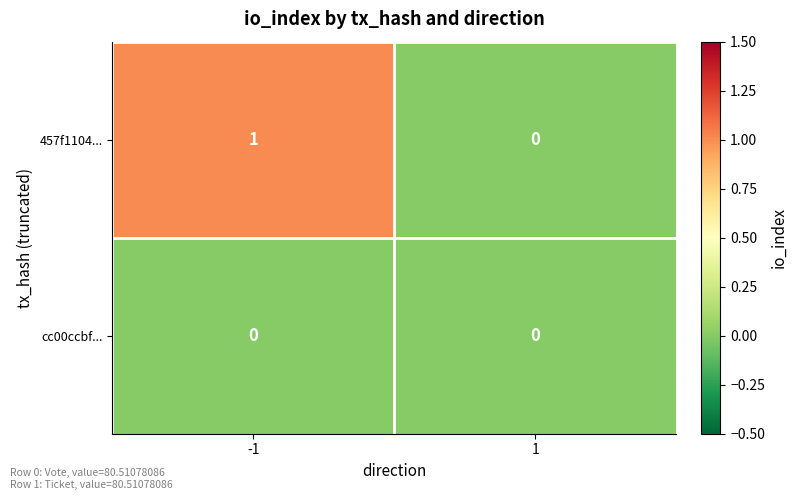

Which series has the widest spread of values?

457f1104...